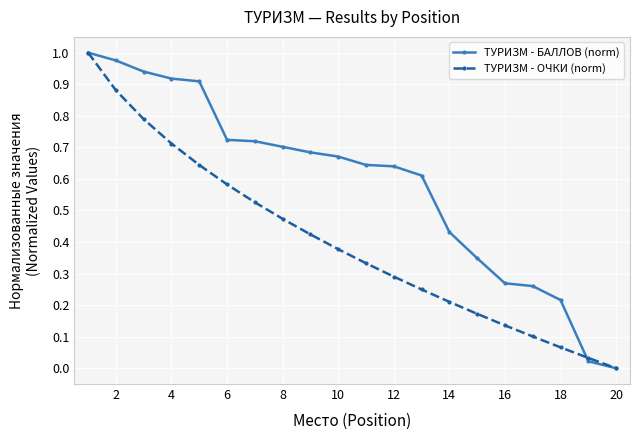

True or false: ТУРИЗМ - ОЧКИ (norm) has more than 2 interior local peaks.

False